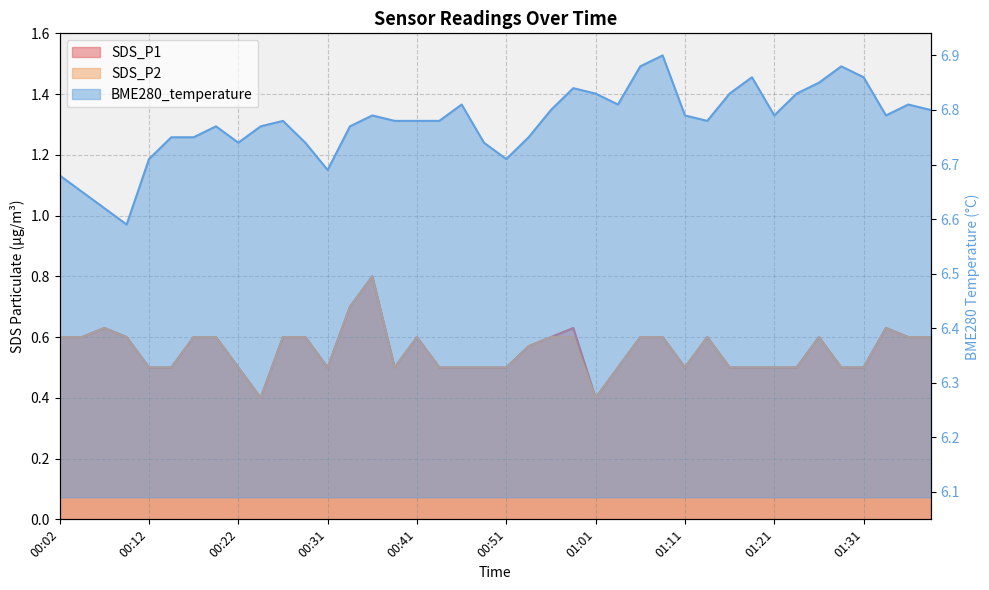

In BME280_temperature, how many points are lower than both neighbors (excluding endpoints)?

8